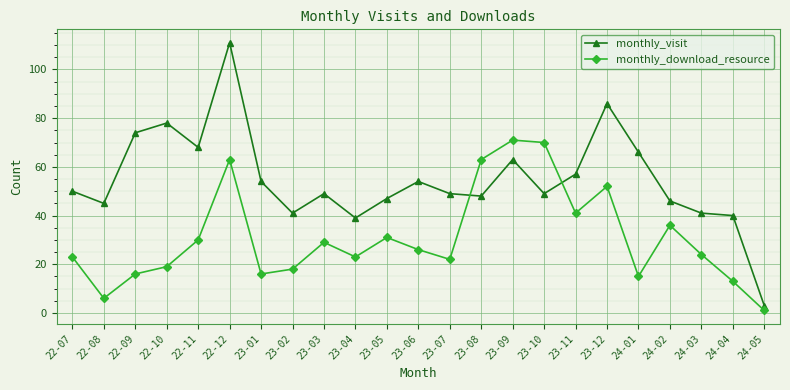

The monthly_download_resource series shows 7 at 23-06. True or false?

False